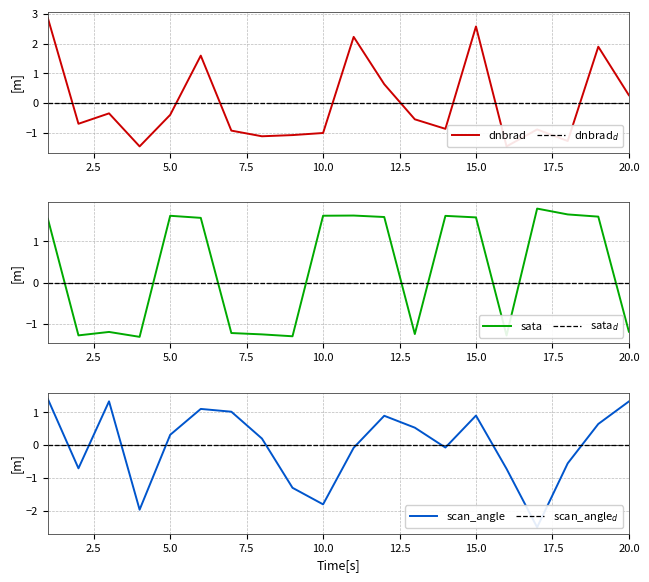

What is the highest value of the sata series?

1.8